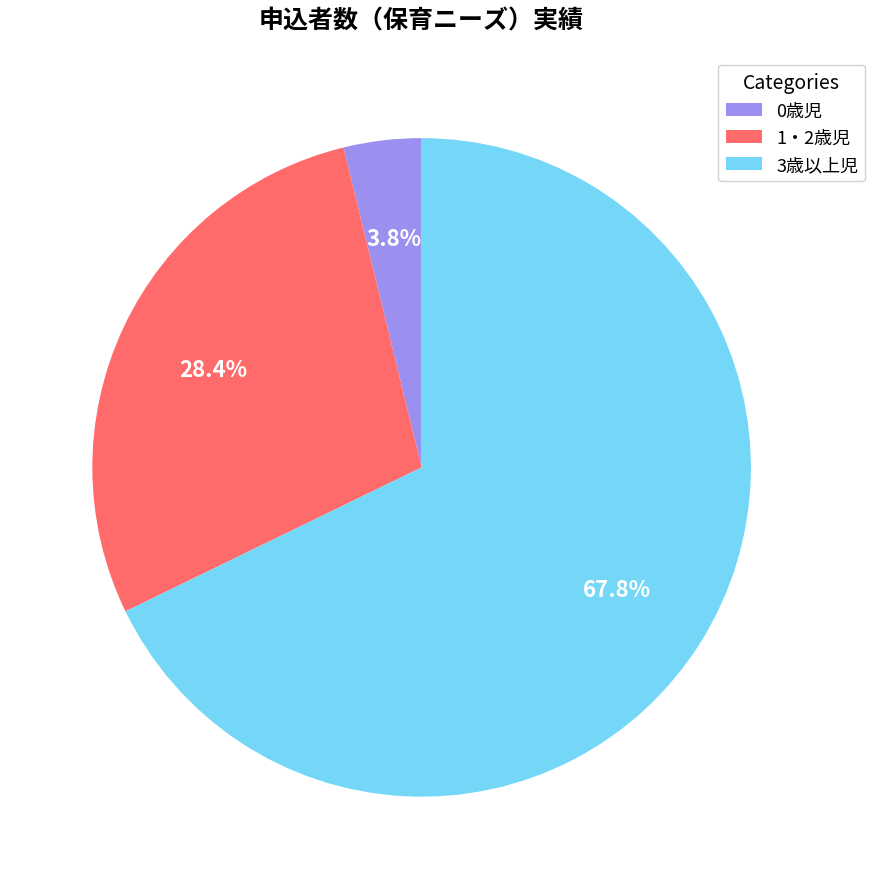

What portion of the pie excludes 3歳以上児?

32.2%